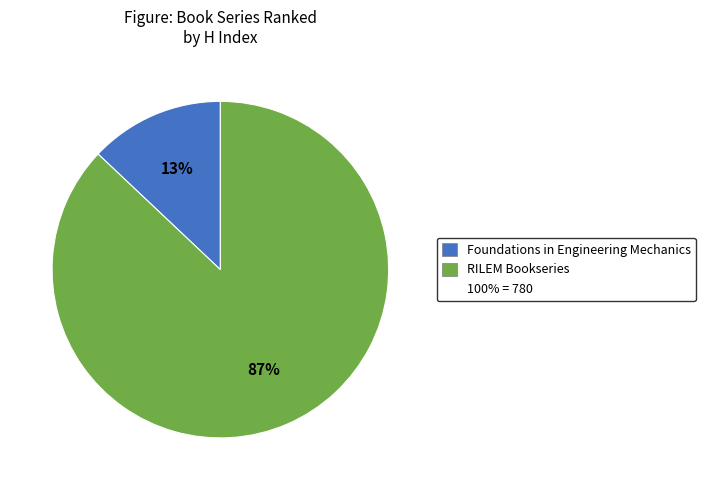

To the nearest percent, what is the difference between the largest and smallest slice percentages?

74%